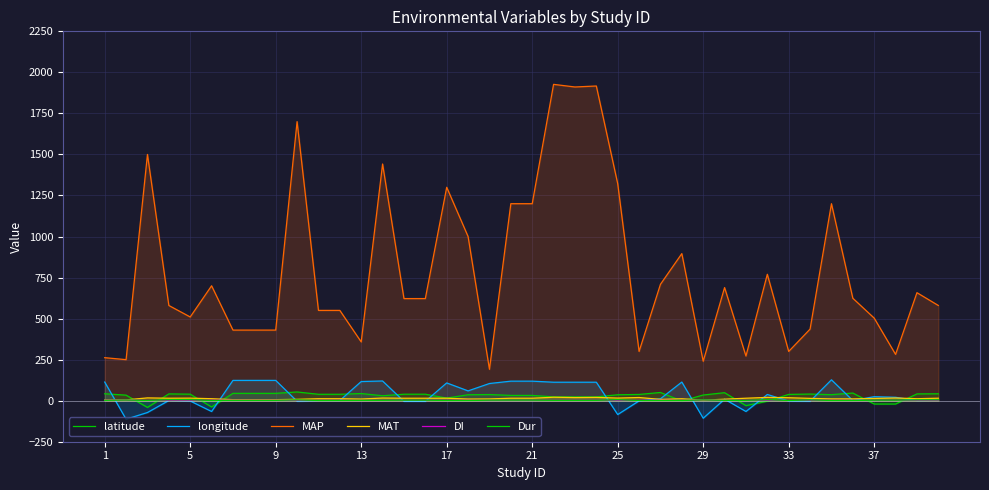

How many values in the MAT series are below 14?

20